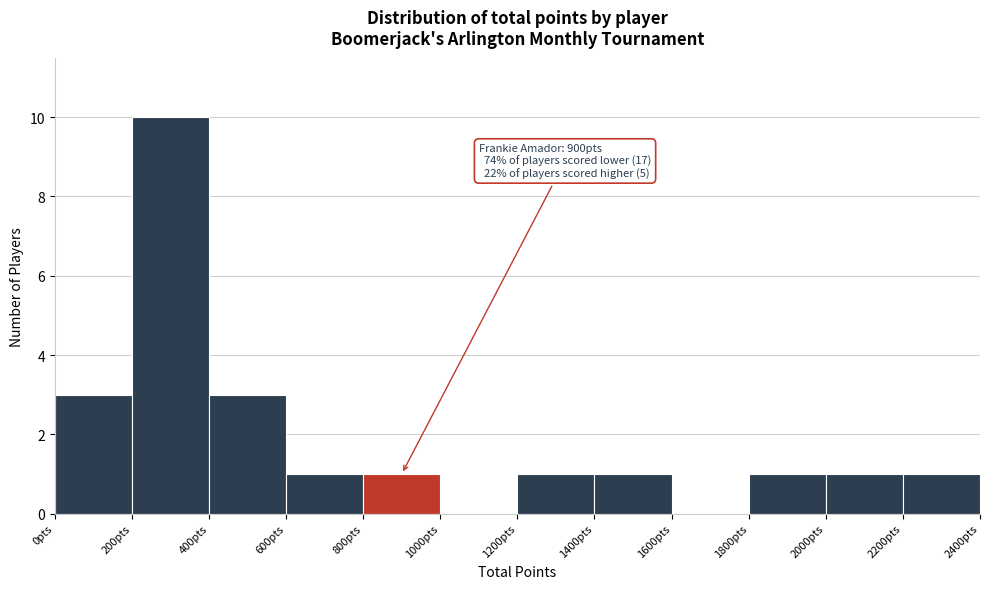

Over which range of the x-axis is the bar tallest?

200 to 400